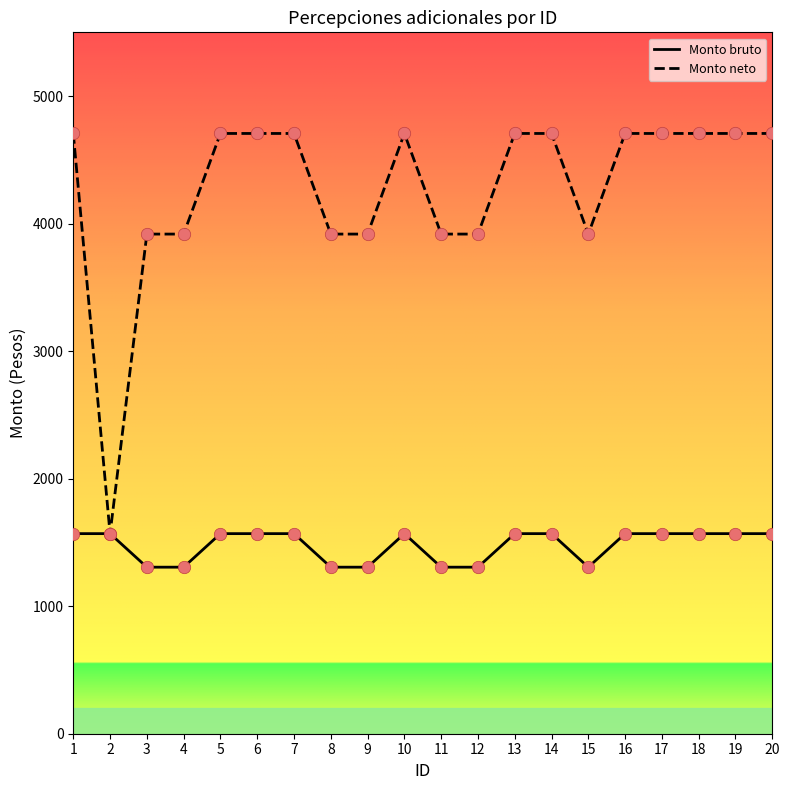

What is the total value across all series at 9?

5224